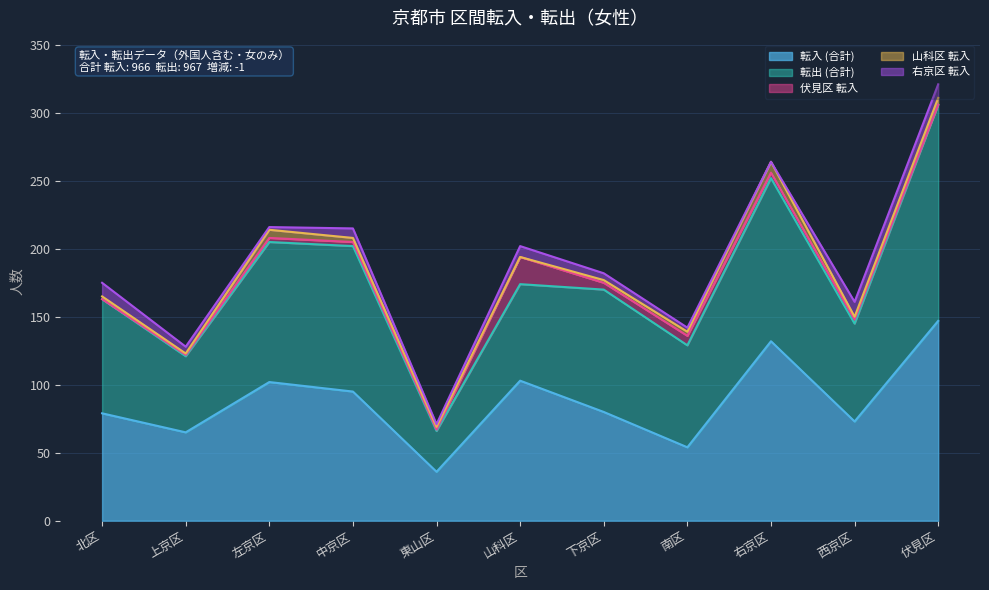

What is the sum of the 伏見区 転入 values at 上京区 and 西京区?

4